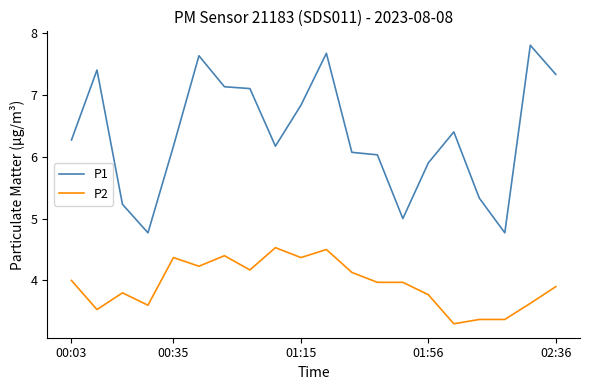

True or false: P1 and P2 cross at least once.

False